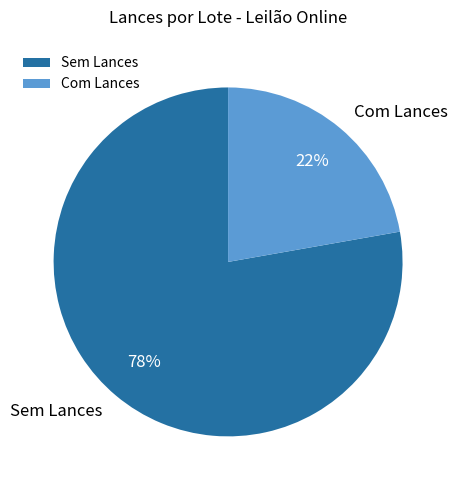

Do Sem Lances and Com Lances together represent more than half of the pie?

Yes